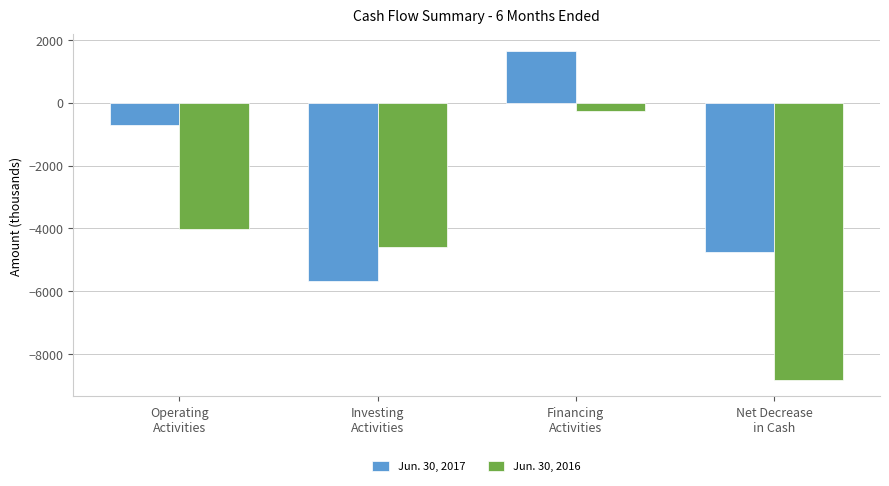

What is the sum of all Jun. 30, 2016 values?

-17687